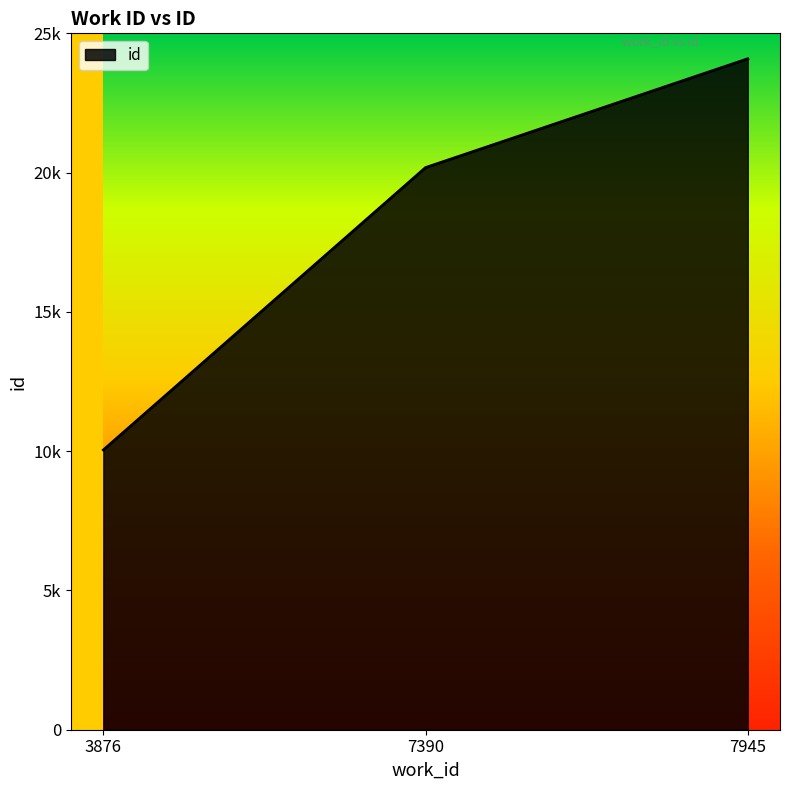

At which category does the chart reach its peak across all series?

7945